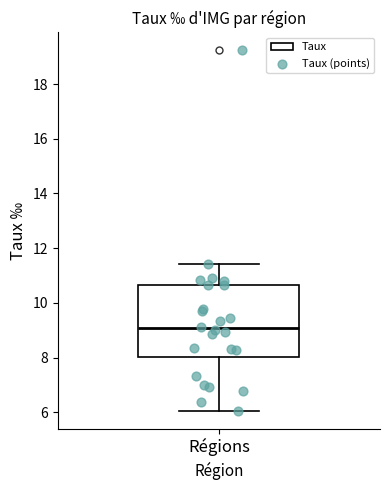

Read this box plot against the y-axis: the position of the median line, the range covered by the box, and the ends of both whiskers. The values are not printed on the chart, so give them approximately, as read against the axis.

median 9.0, box 8.0 to 10.6, whiskers 6.0 to 11.4